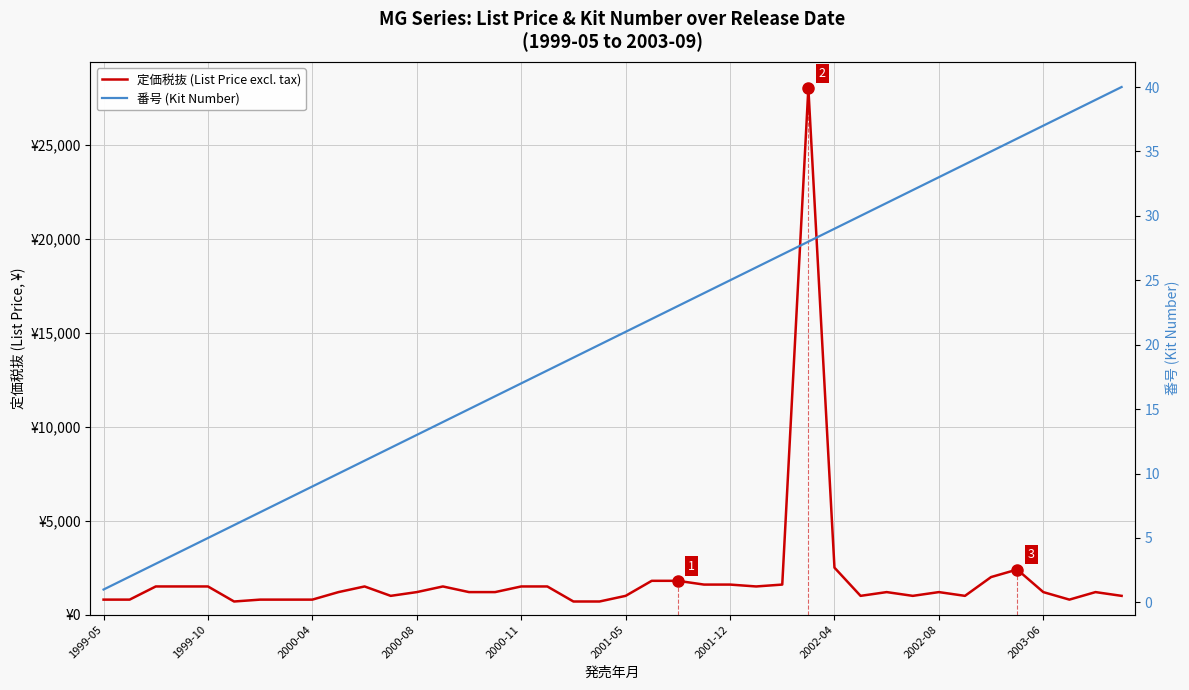

What is the difference between the highest and lowest values at 2001-12?

1575